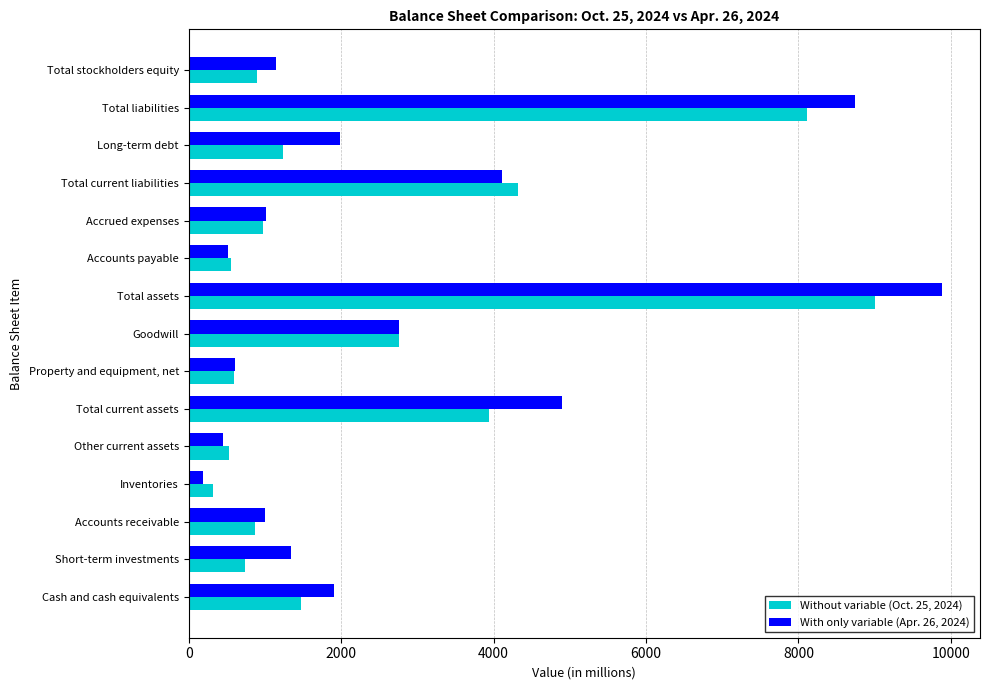

True or false: Without variable (Oct. 25, 2024) has a value of 9004 at Total assets.

True